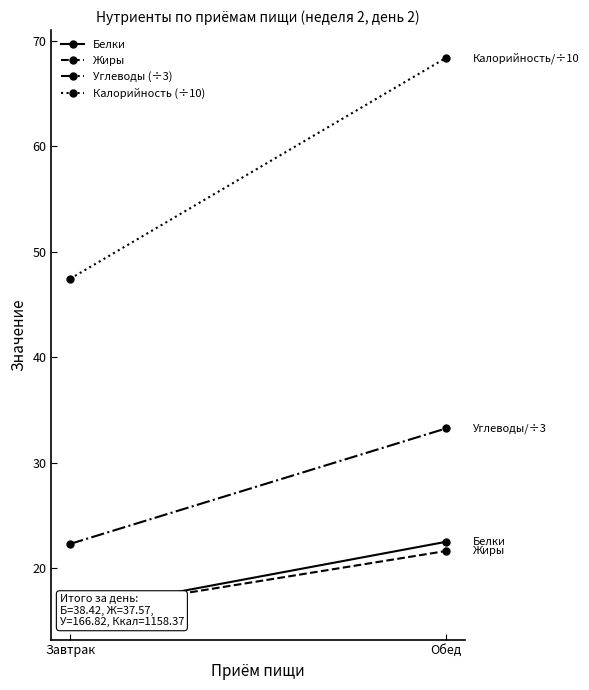

List the series in order of their peak value, highest first.

Калорийность (÷10), Углеводы (÷3), Белки, Жиры